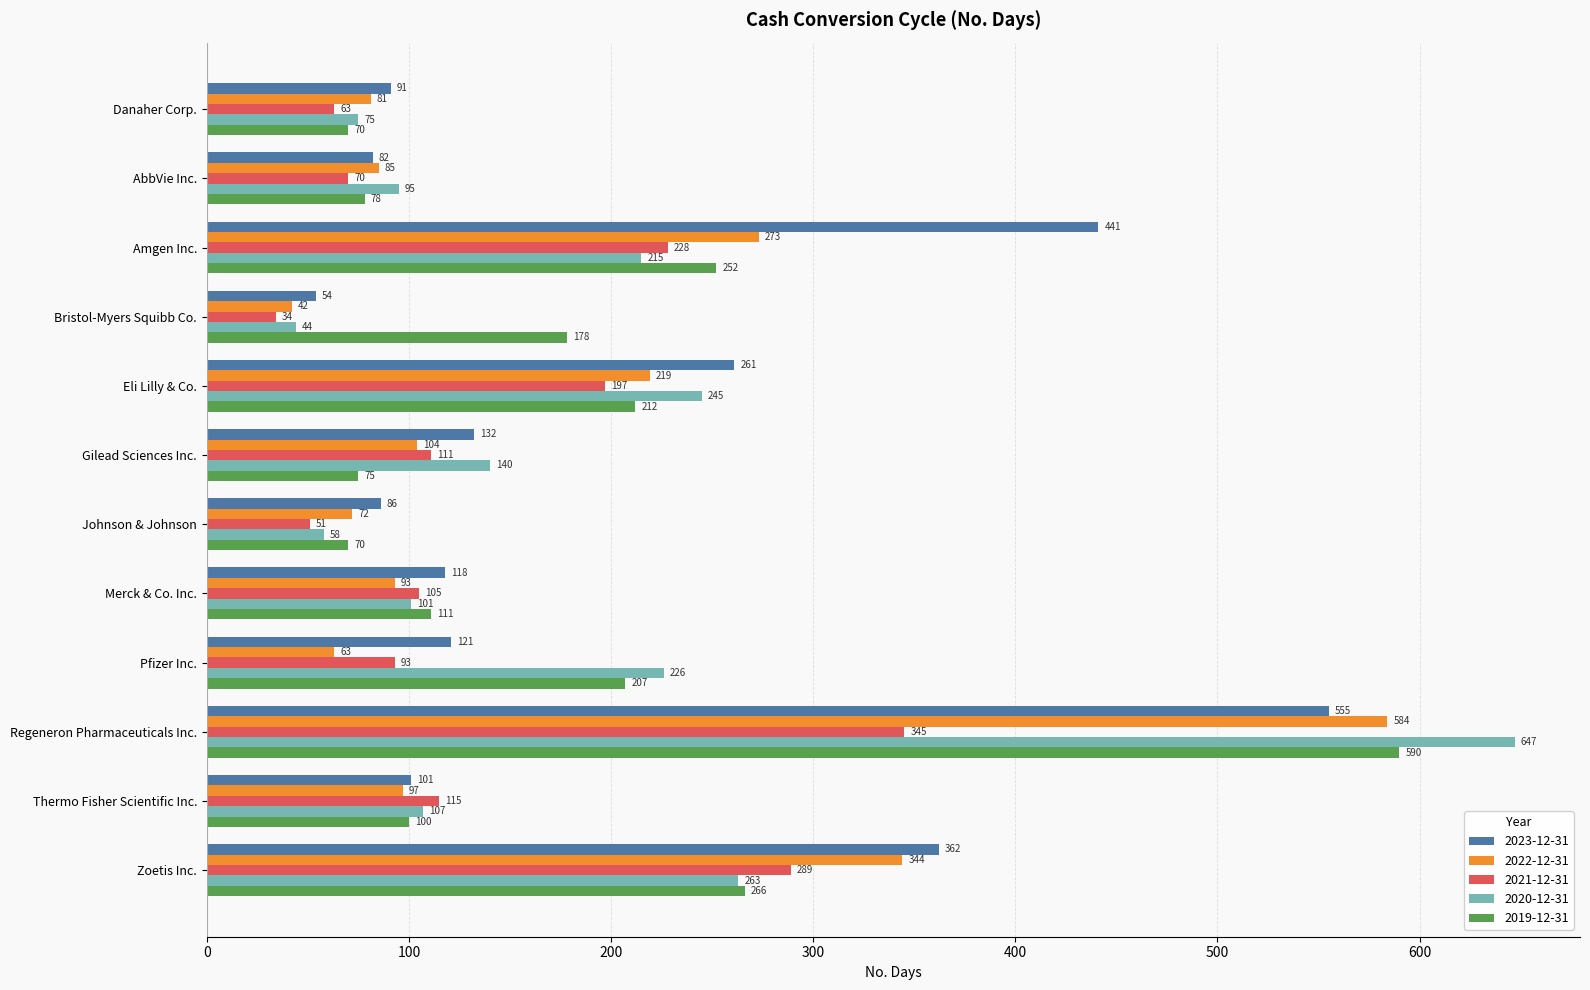

Between Danaher Corp. and Merck & Co. Inc., which series saw the biggest shift?

2021-12-31